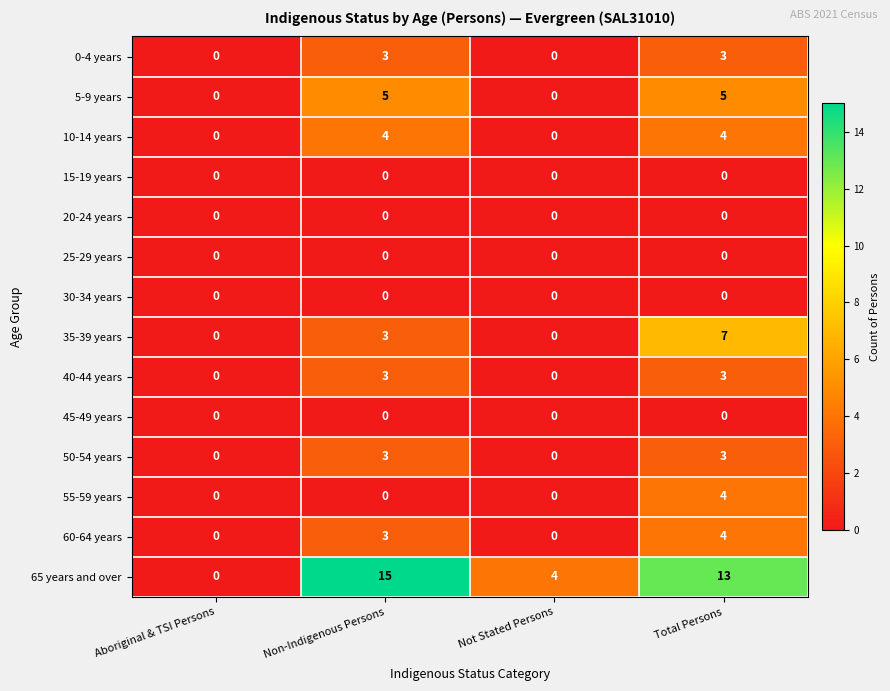

What is the difference between the maximum and second lowest values in the 65 years and over series?

11